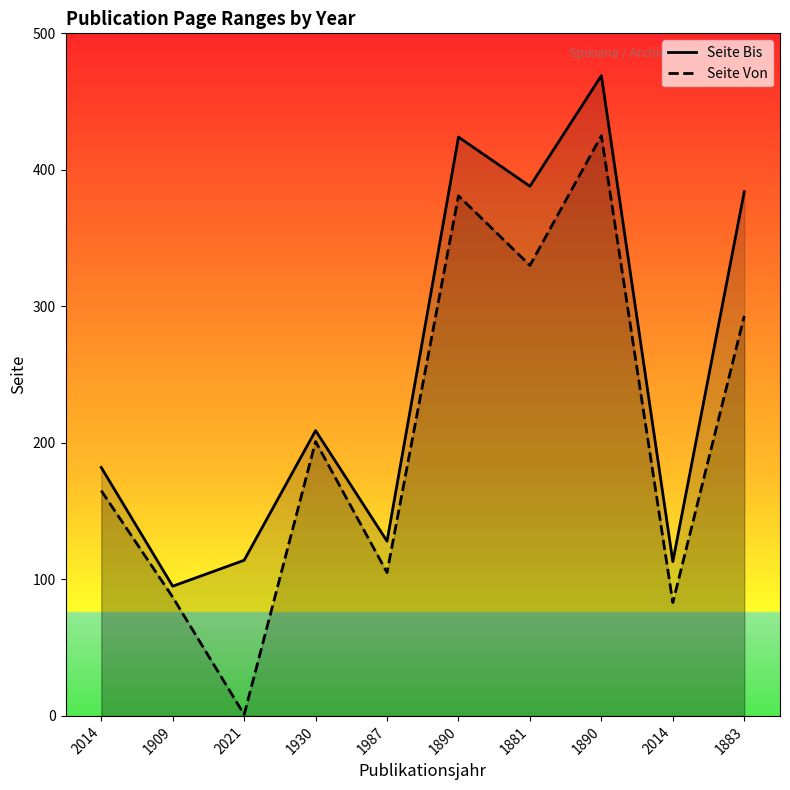

Count the number of data series in this chart.

2